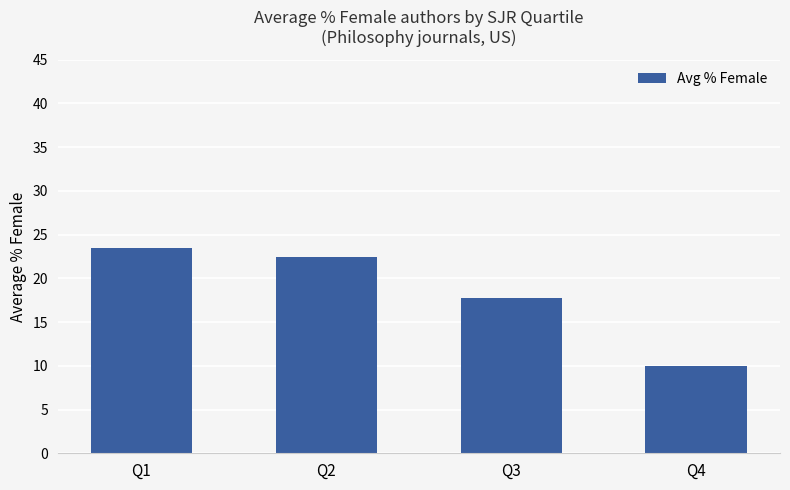

Reading left to right, list all the values displayed in this chart.

23.4	22.5	17.7	10.0